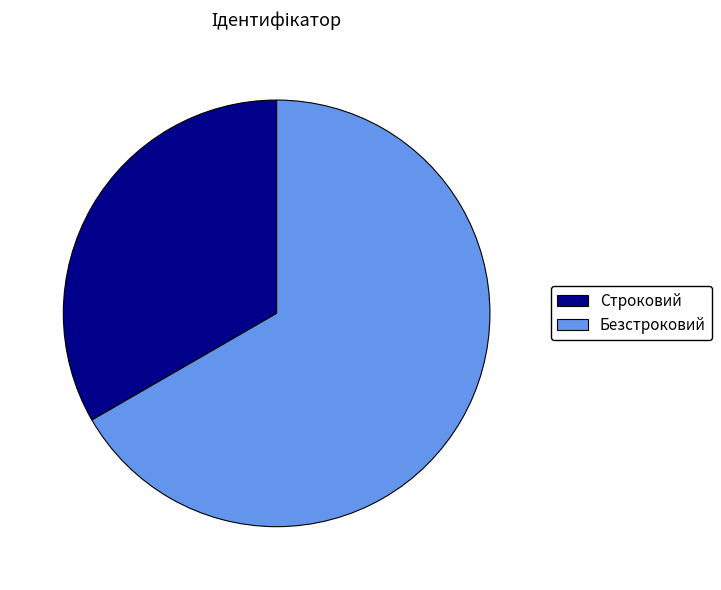

How many slices are in this pie chart?

2